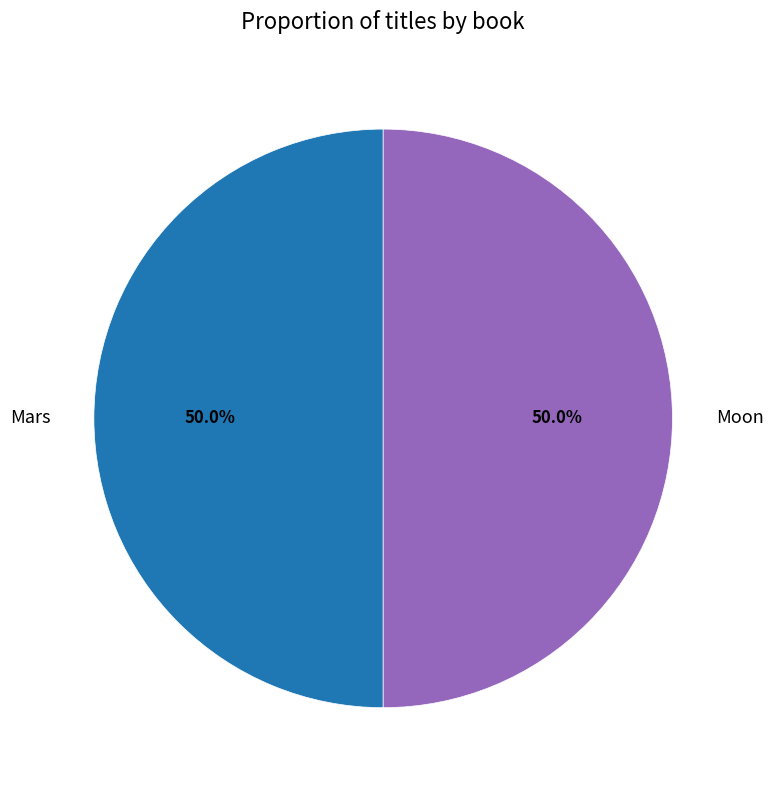

What percentage is the Mars slice, to the nearest percent?

50%